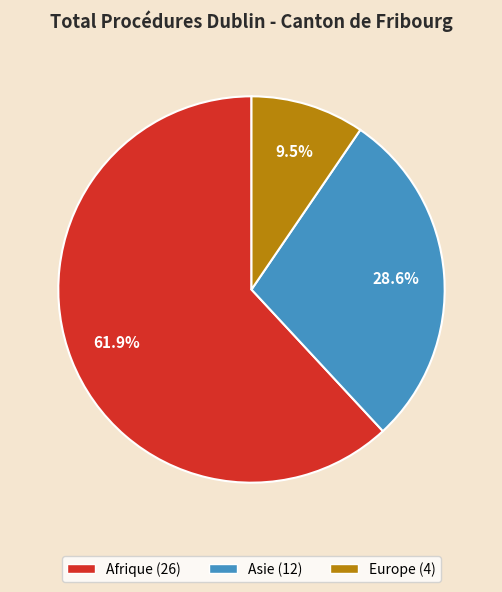

How many segments does this pie chart have?

3